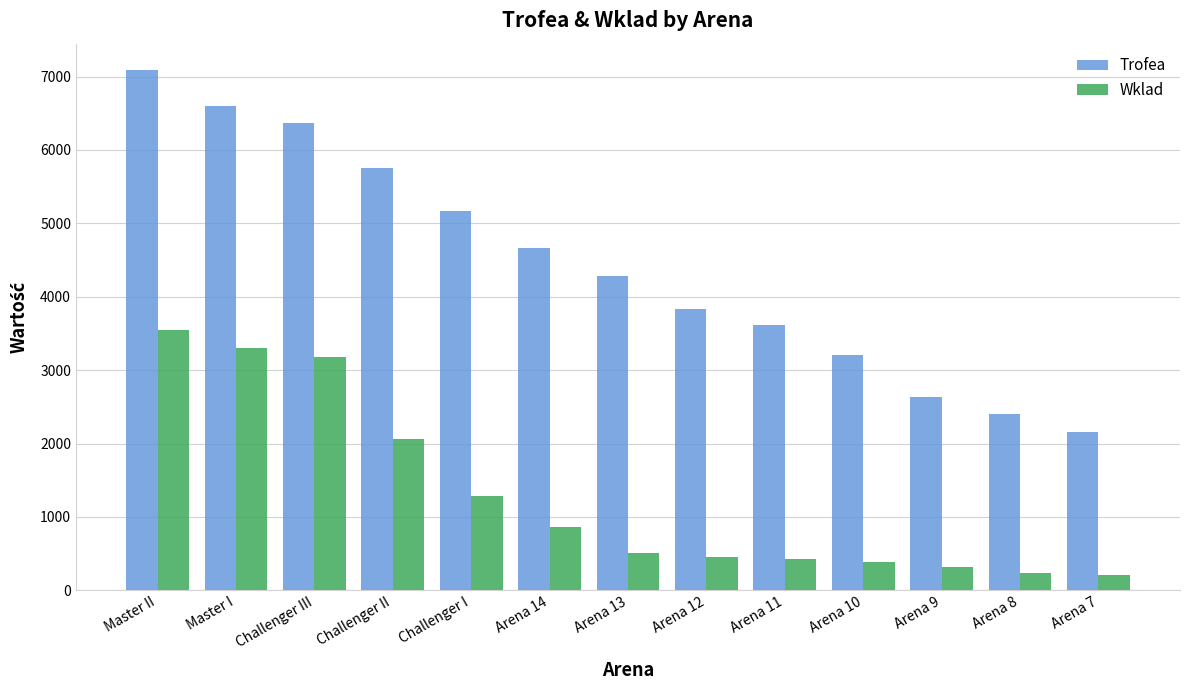

How many bars are there in total?

26